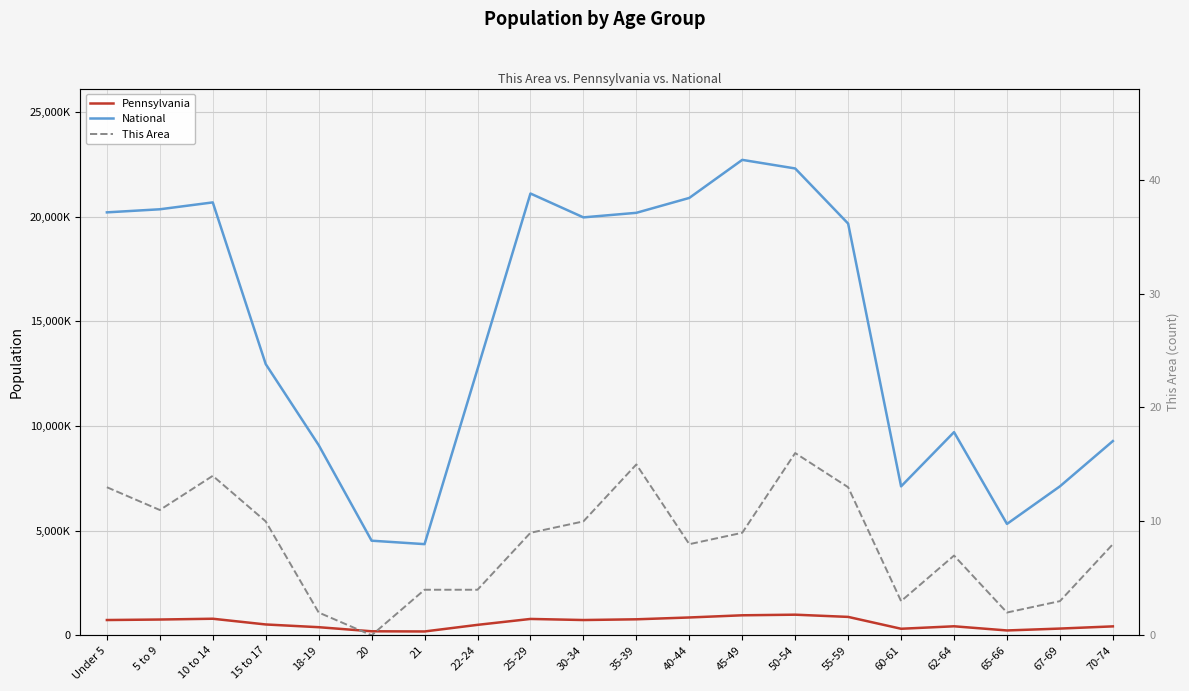

Which category has the lowest value across all series?

20